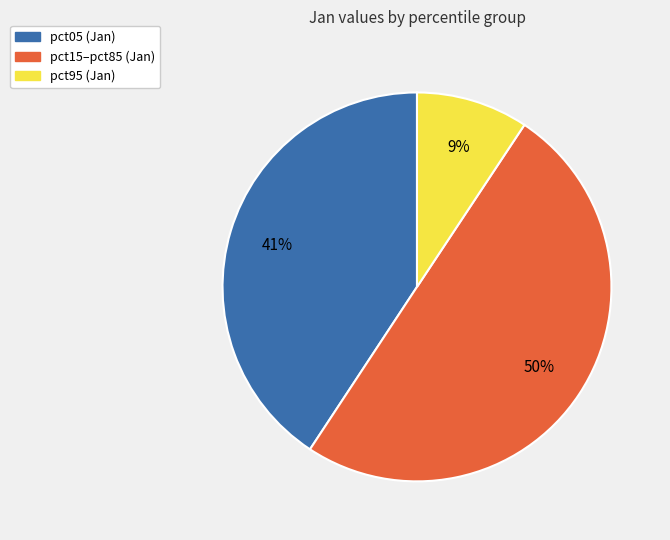

To the nearest percent, what is the difference between the largest and smallest slice percentages?

41%